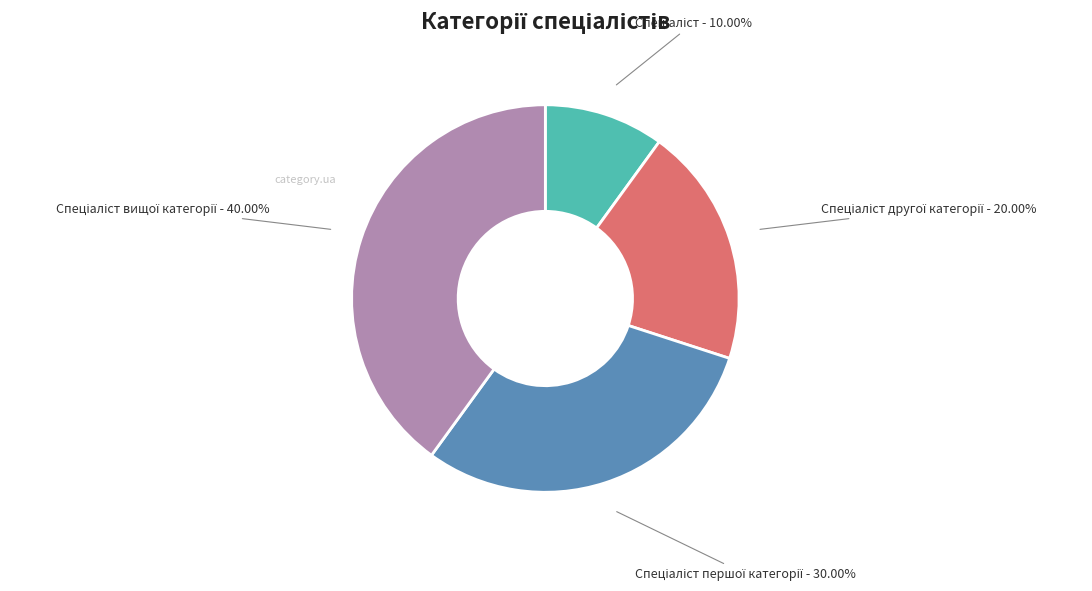

Does any single category account for the majority?

No